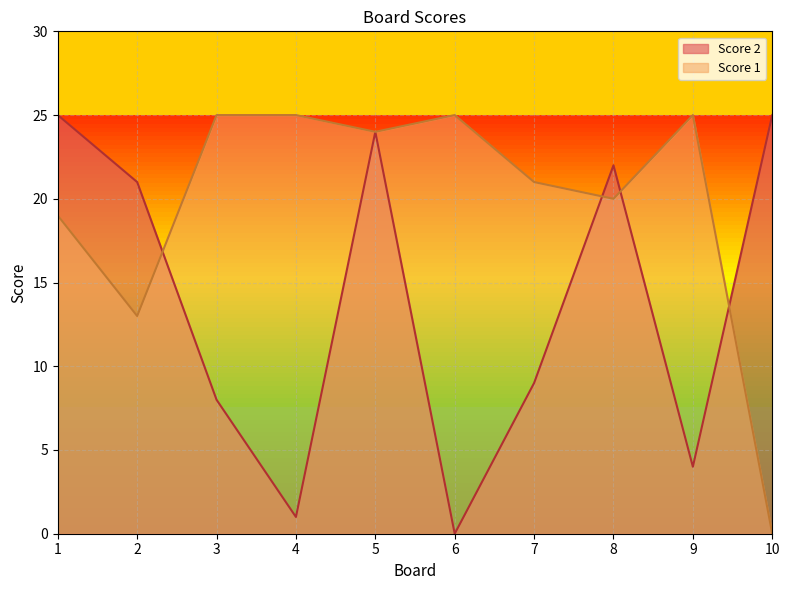

How many lines are shown in the chart?

2